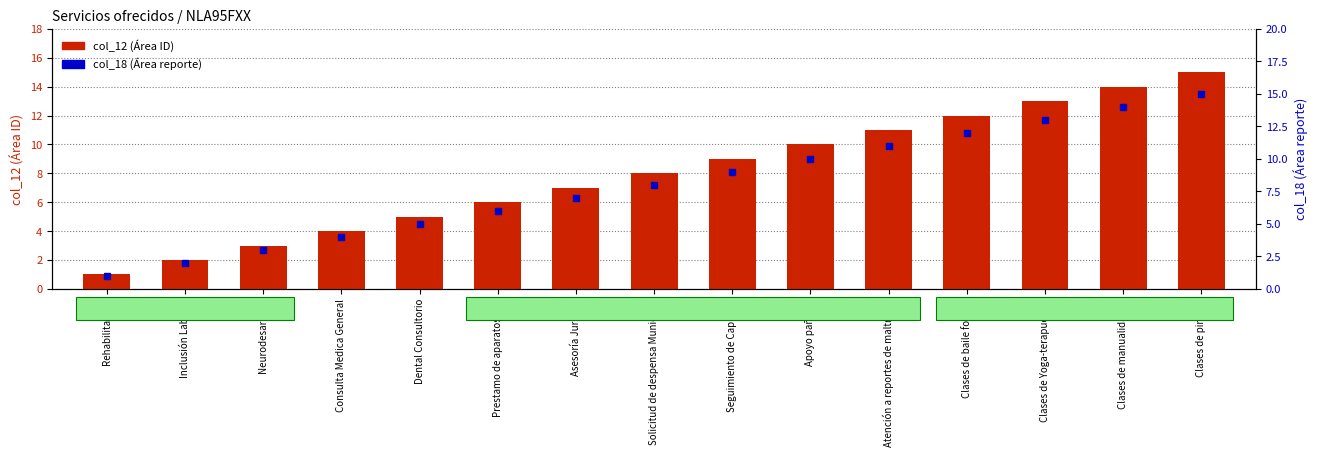

Rank the series at Solicitud de despensa Municipal from highest to lowest value.

col_12 (Área ID), col_18 (Área reporte)